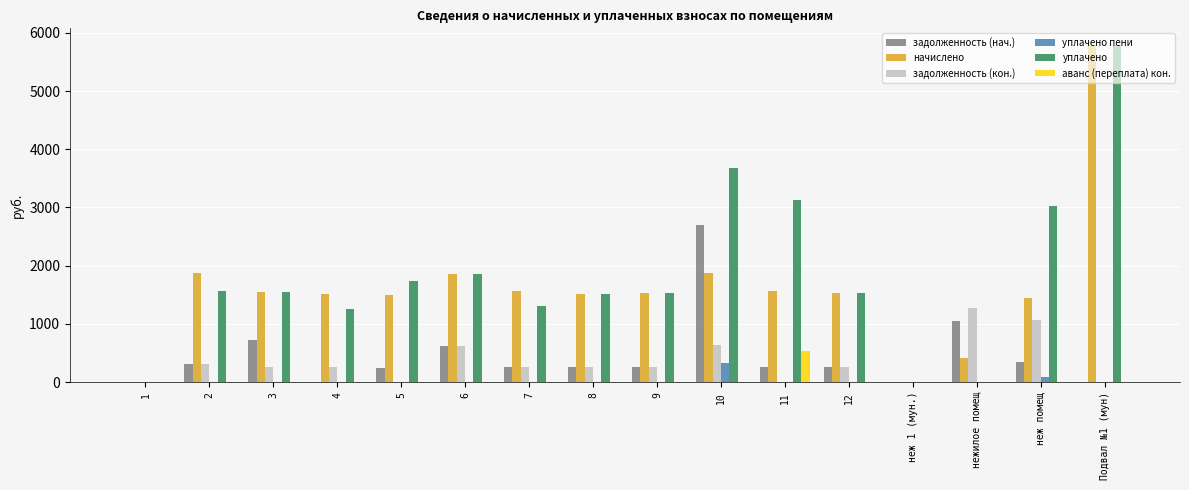

Is the value of начислено at 3 greater than the value of аванс (переплата) кон. at 3?

Yes